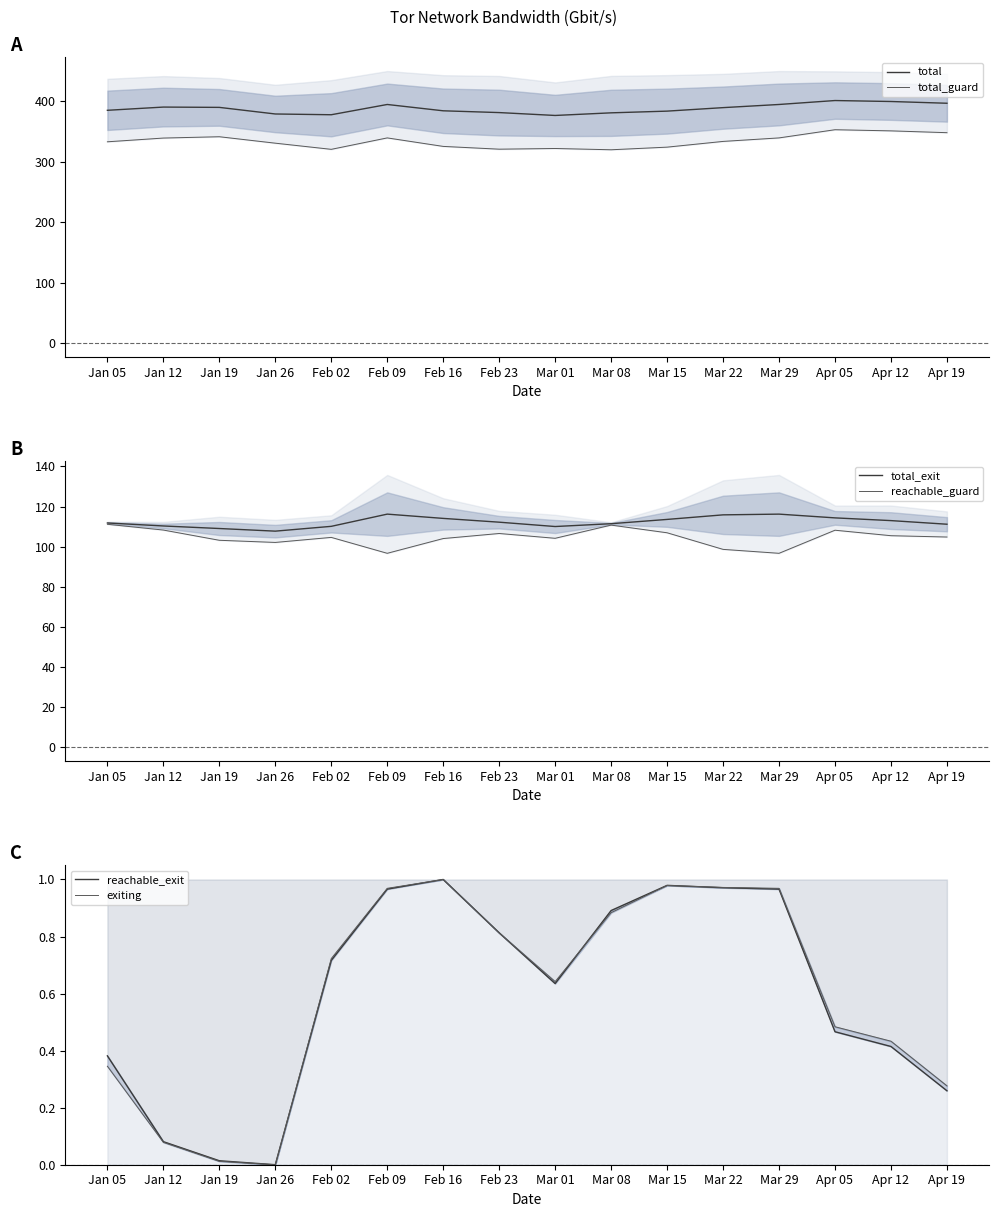

What is the maximum value for reachable_guard?

111.2